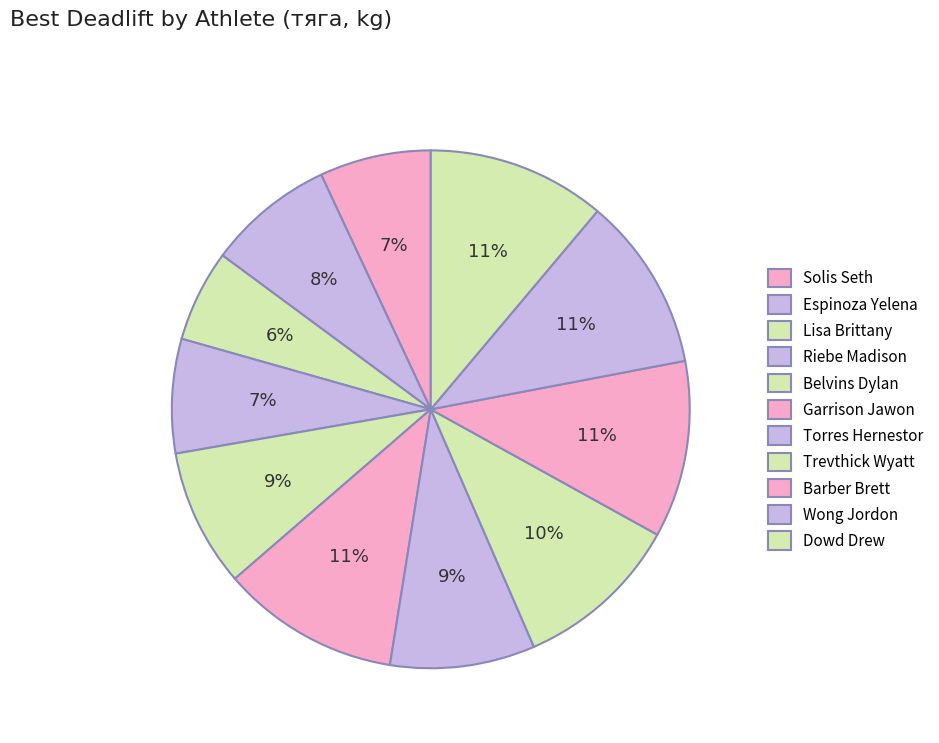

Approximately how many times larger is the value at Solis Seth compared to Belvins Dylan?

0.8